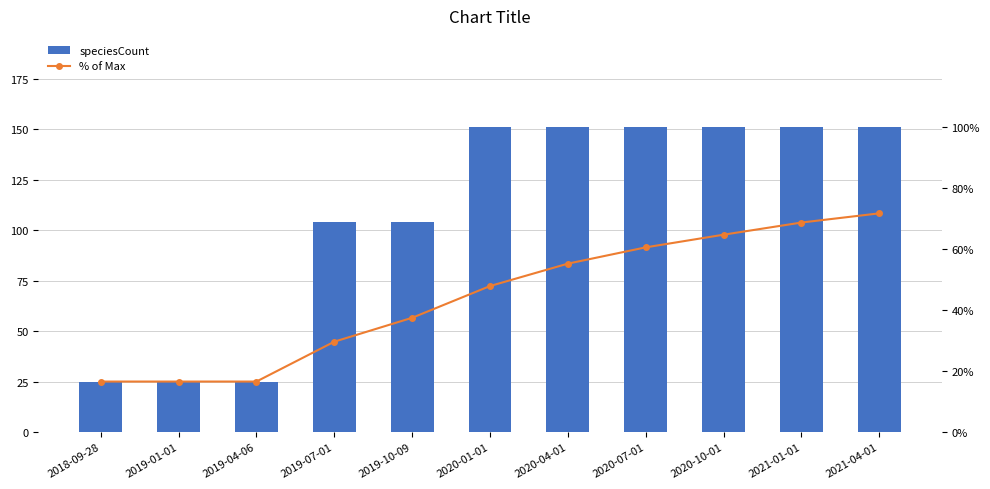

What is the greatest value displayed?

151.0